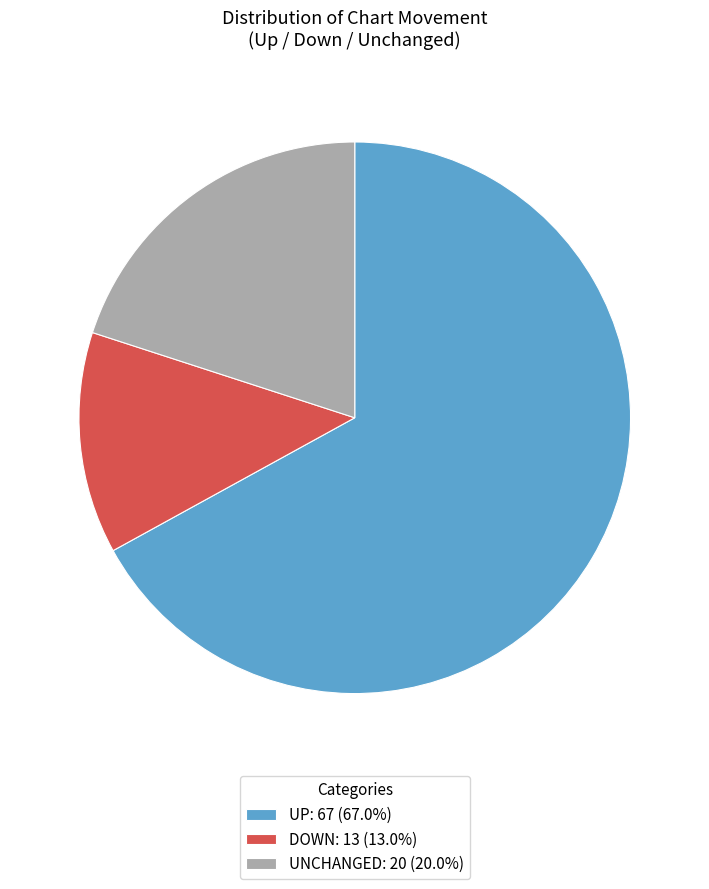

Does DOWN: 13 (13.0%) account for over 50% of the chart?

No